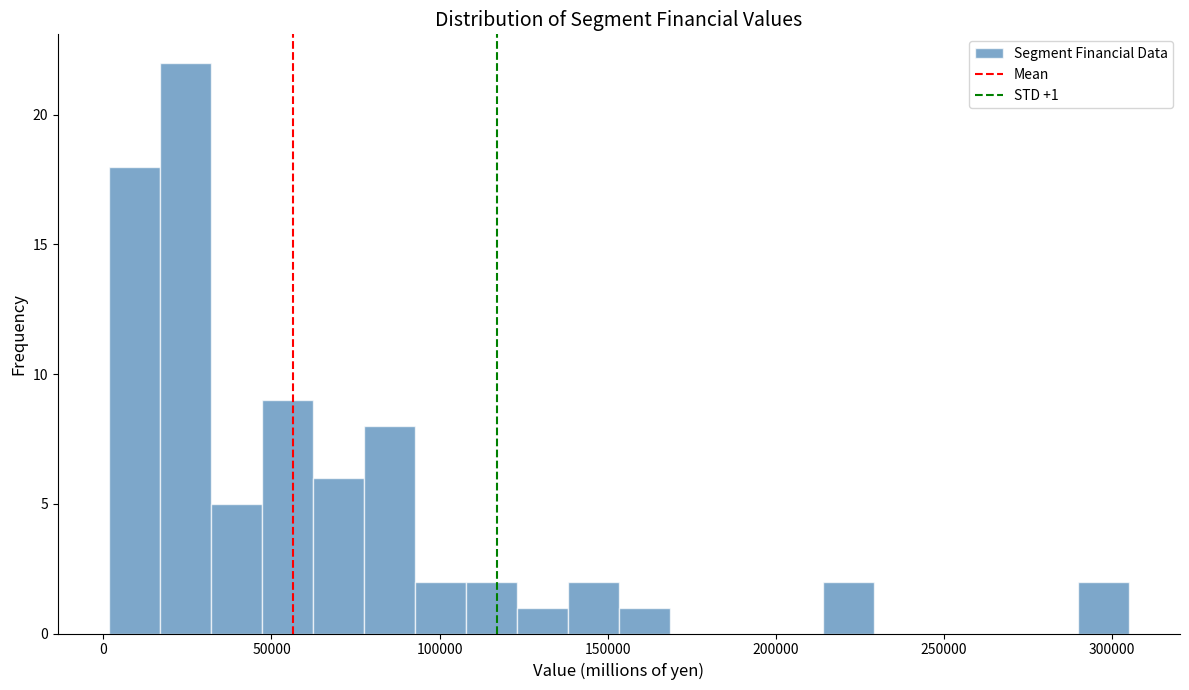

Around what value on the x-axis is the tallest bar? Give the approximate position of its centre, as read against the axis.

25000